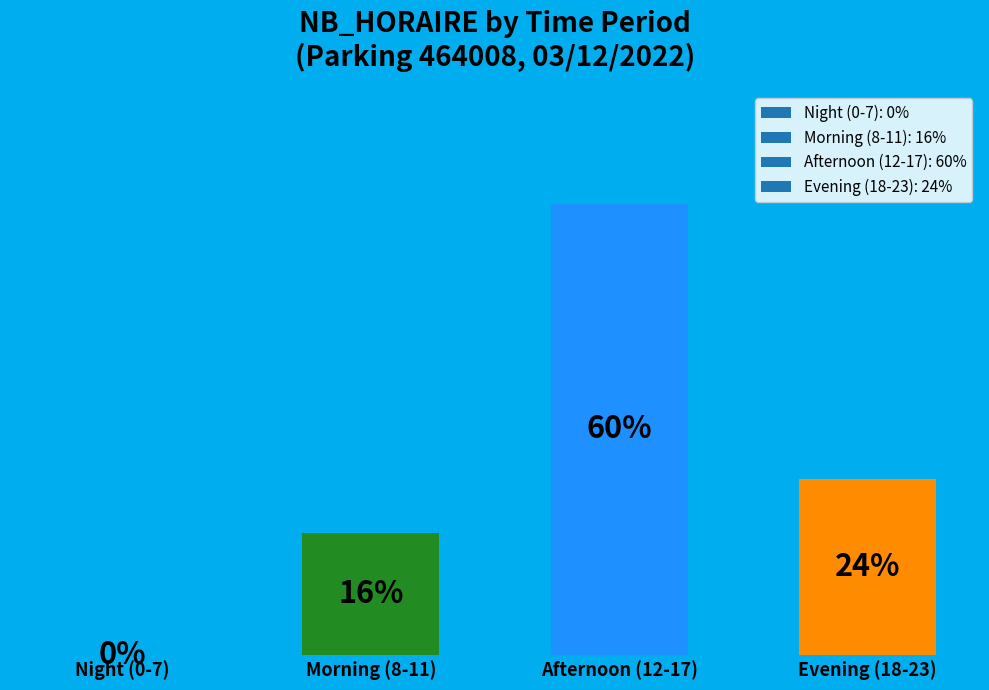

Where does the data first go above 23?

Afternoon (12-17)